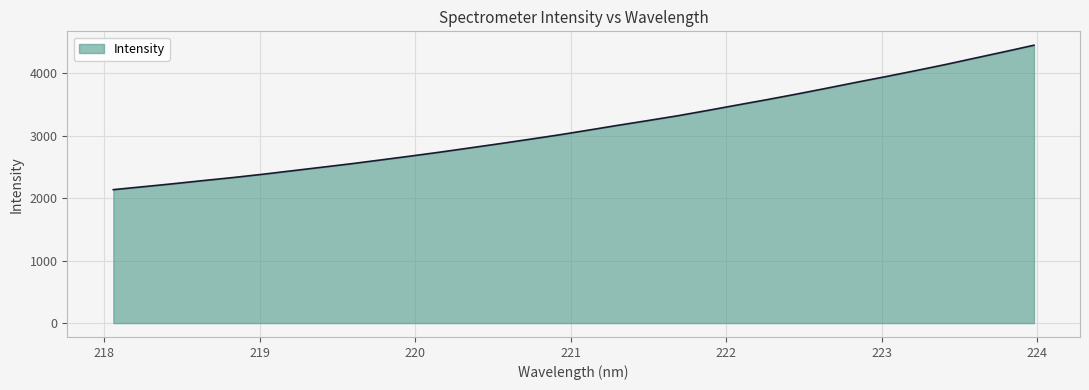

What is the greatest value displayed?

4444.2